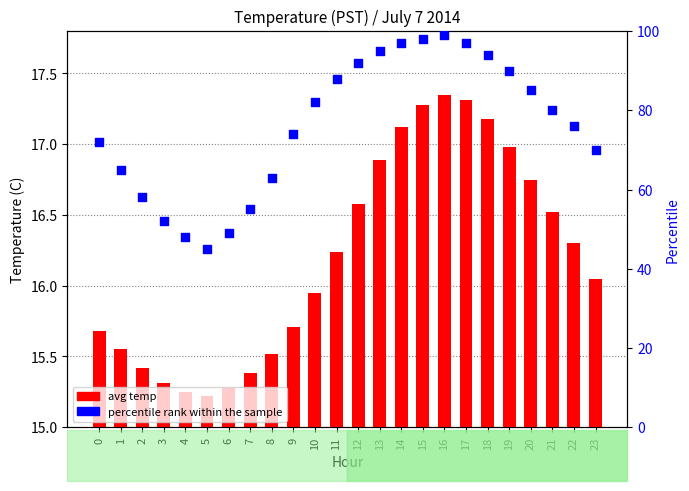

Which series reaches the maximum Y coordinate?

percentile rank